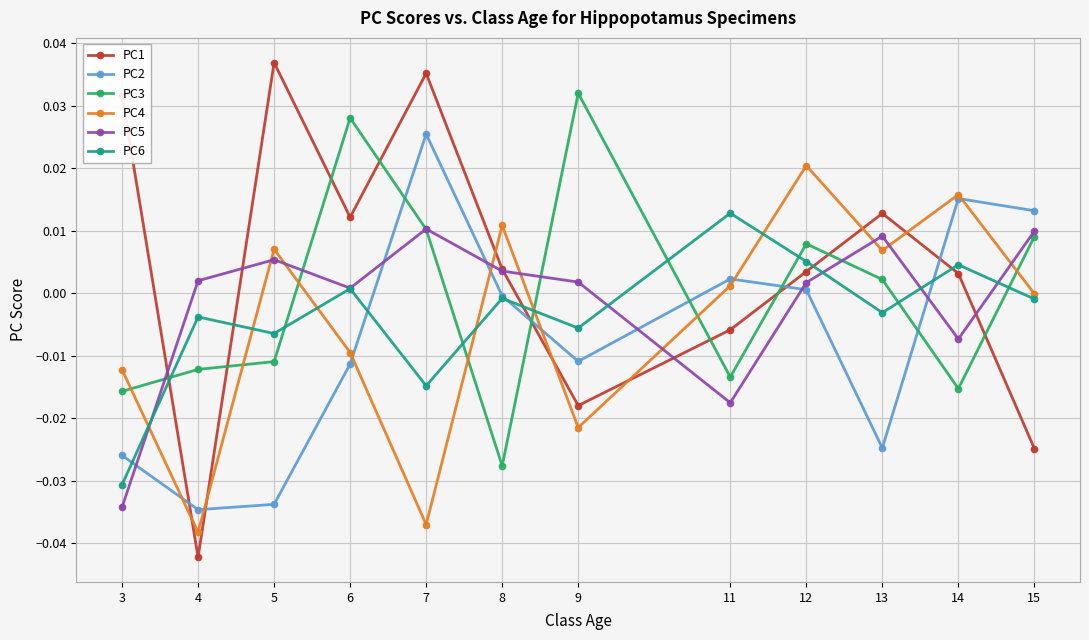

Does the chart have visible grid lines?

Yes